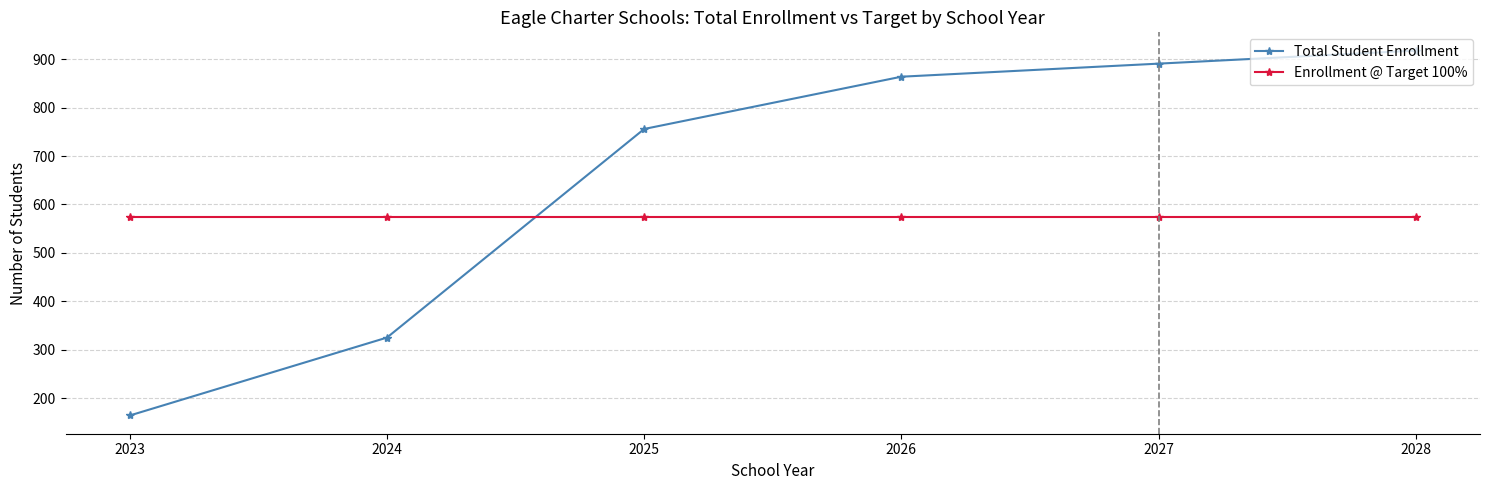

Between which two adjacent categories do Enrollment @ Target 100% and Total Student Enrollment first intersect?

2024 and 2025